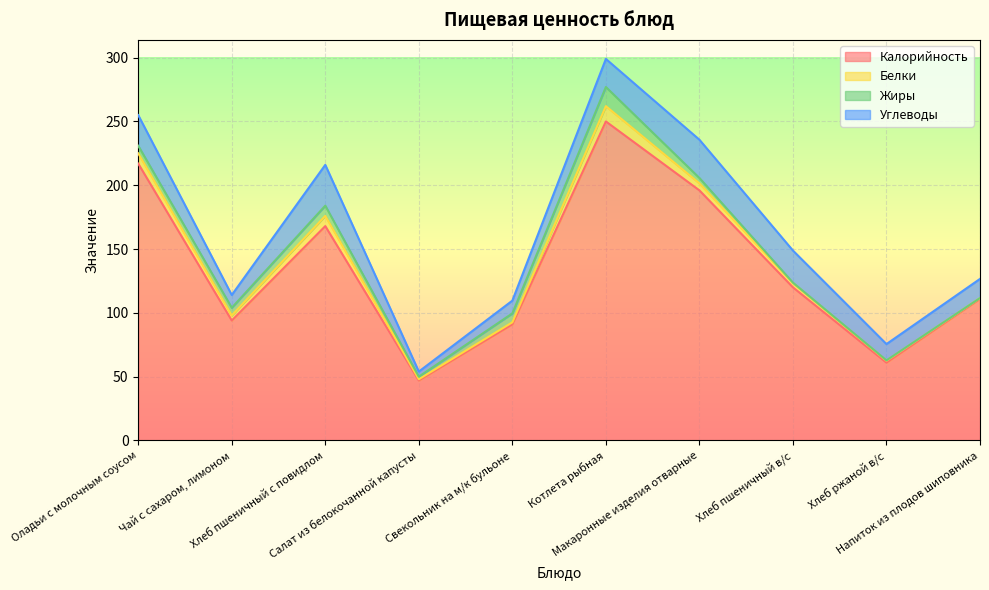

Reading right to left, list all the values displayed in this chart.

Калорийность: 111.0	61.0	120.0	196.0	250.0	91.0	47.0	168.0	94.0	217.0
Белки: 0.6	1.5	3.4	5.5	12.0	1.6	1.0	8.0	4.0	8.0
Жиры: 0.0	0.3	0.3	4.2	15.0	7.0	2.0	8.0	6.0	6.0
Углеводы: 15.0	12.8	25.1	30.0	22.0	10.0	4.0	32.0	10.0	24.0